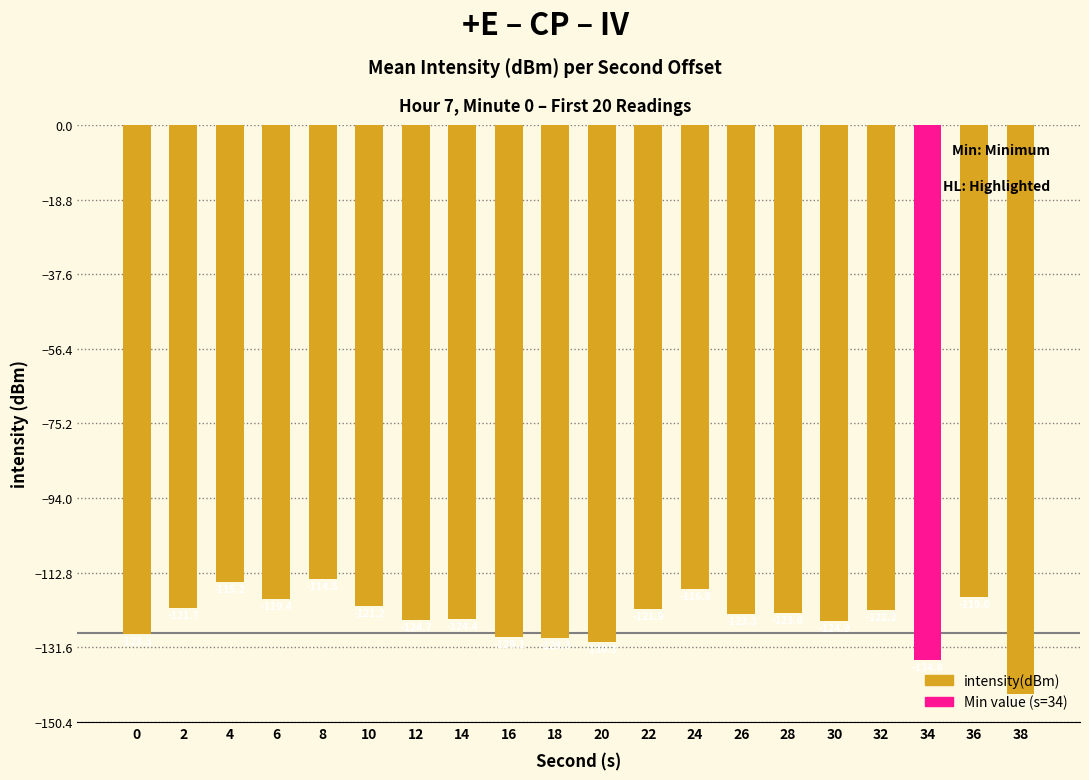

List the labels in order of value, largest first.

8, 4, 24, 36, 6, 10, 2, 22, 32, 28, 26, 14, 12, 30, 0, 16, 18, 20, 34, 38